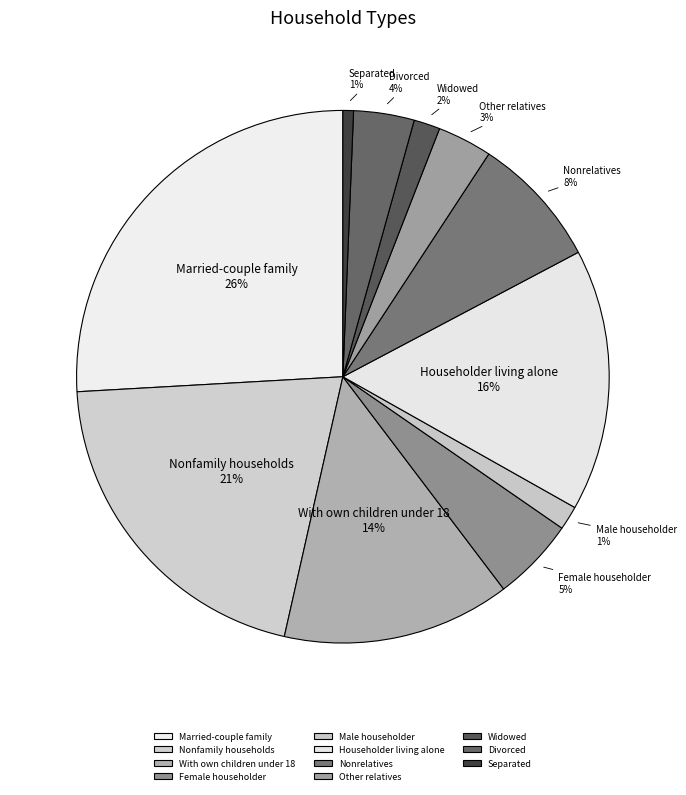

How many slices are in this pie chart?

11